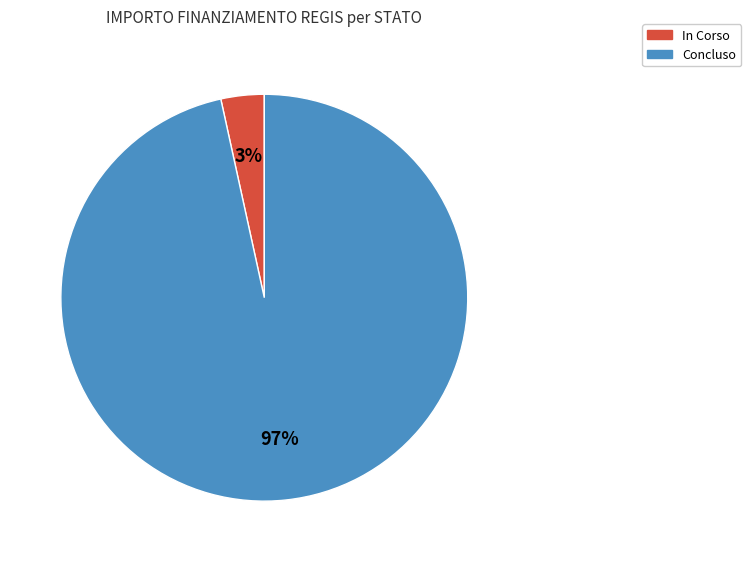

Count the number of slices in the pie.

2